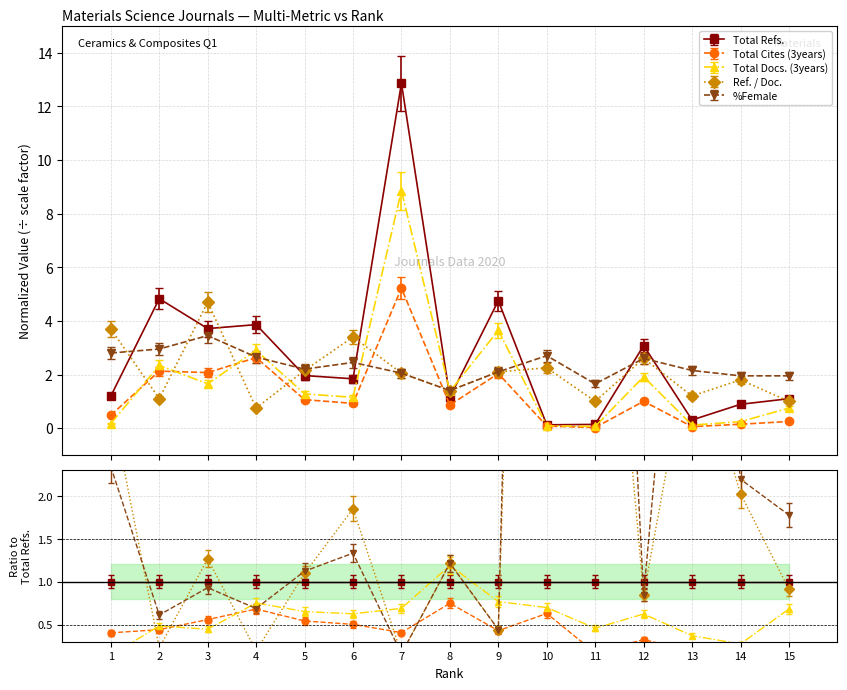

Which series has the largest range (max minus min)?

Total Refs.